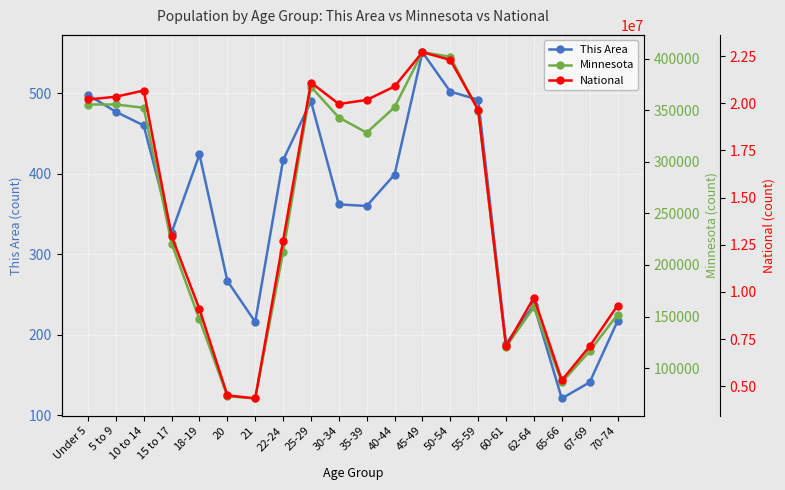

What position from the left is 20?

6